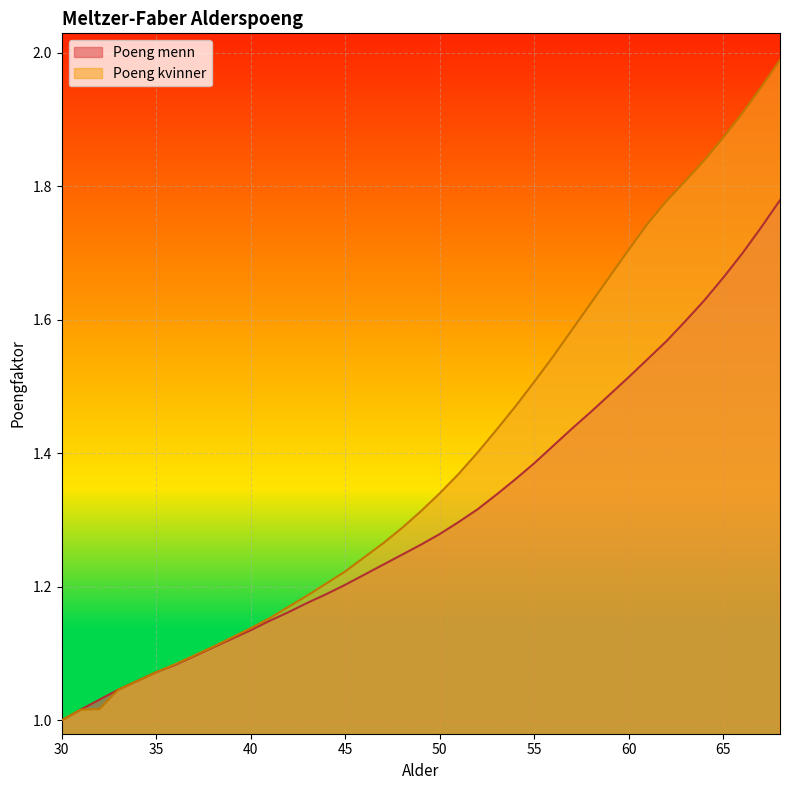

Reading left to right, list all the values displayed in this chart.

Poeng menn: 1.0	1.0	1.0	1.0	1.1	1.1	1.1	1.1	1.1	1.1	1.1	1.1	1.2	1.2	1.2	1.2	1.2	1.2	1.2	1.3	1.3	1.3	1.3	1.3	1.4	1.4	1.4	1.4	1.5	1.5	1.5	1.5	1.6	1.6	1.6	1.7	1.7	1.7	1.8
Poeng kvinner: 1.0	1.0	1.0	1.0	1.1	1.1	1.1	1.1	1.1	1.1	1.1	1.2	1.2	1.2	1.2	1.2	1.2	1.3	1.3	1.3	1.3	1.4	1.4	1.4	1.5	1.5	1.5	1.6	1.6	1.7	1.7	1.7	1.8	1.8	1.8	1.9	1.9	1.9	2.0